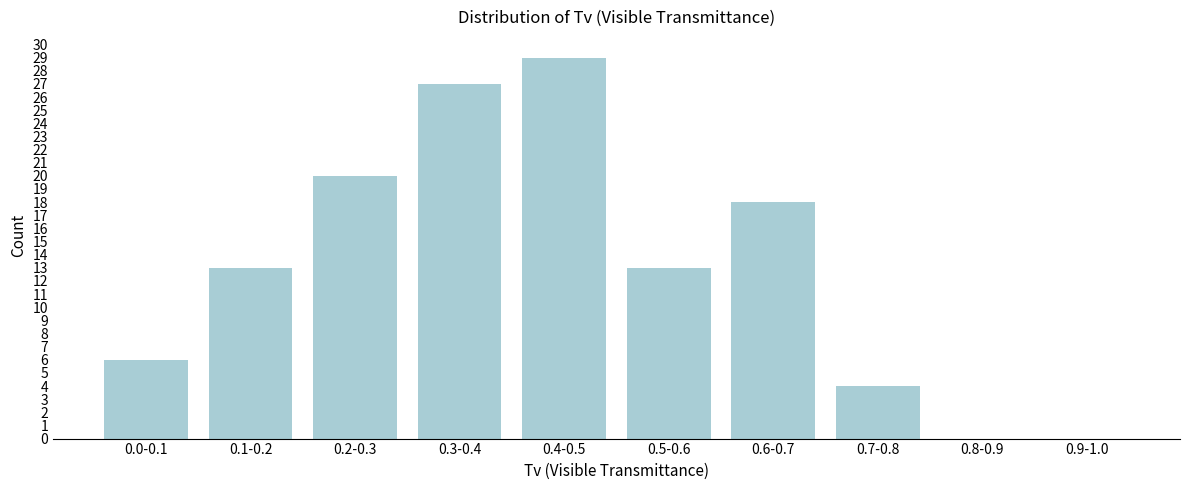

Reading left to right, transcribe all the data shown in this chart.

0.0-0.1=6	0.1-0.2=13	0.2-0.3=20	0.3-0.4=27	0.4-0.5=29	0.5-0.6=13	0.6-0.7=18	0.7-0.8=4	0.8-0.9=0	0.9-1.0=0